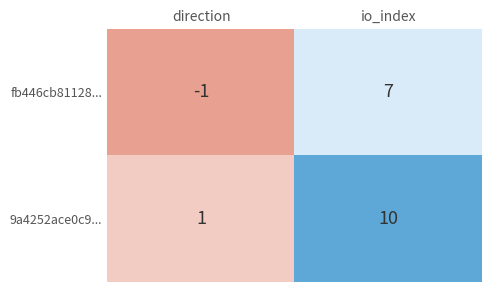

The value of fb446cb81128... at direction is -1. True or false?

True